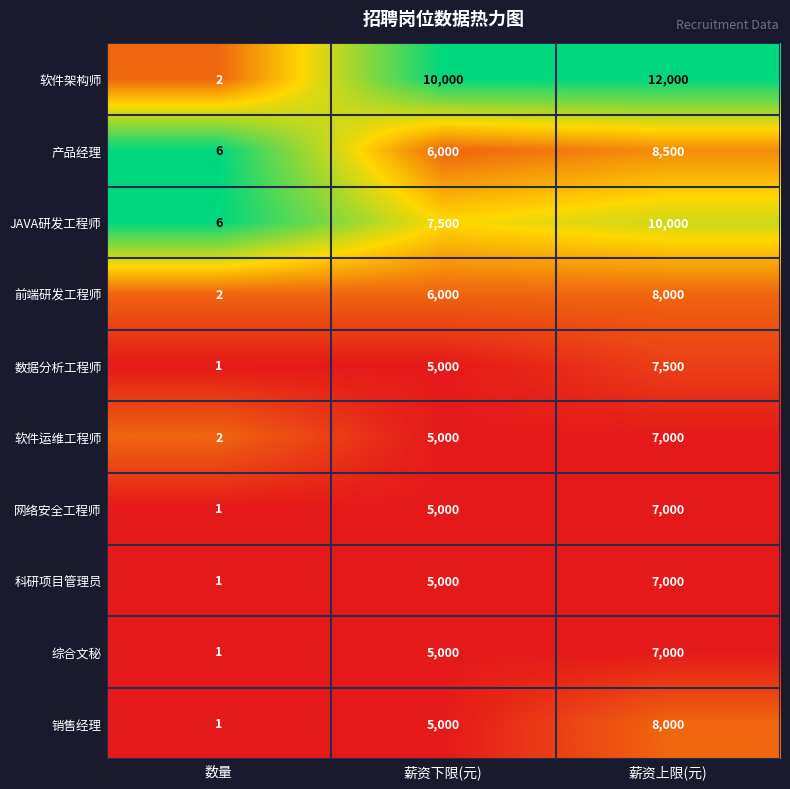

Reading left to right, transcribe all the data shown in this chart.

软件架构师: 2	10000	12000
产品经理: 6	6000	8500
JAVA研发工程师: 6	7500	10000
前端研发工程师: 2	6000	8000
数据分析工程师: 1	5000	7500
软件运维工程师: 2	5000	7000
网络安全工程师: 1	5000	7000
科研项目管理员: 1	5000	7000
综合文秘: 1	5000	7000
销售经理: 1	5000	8000